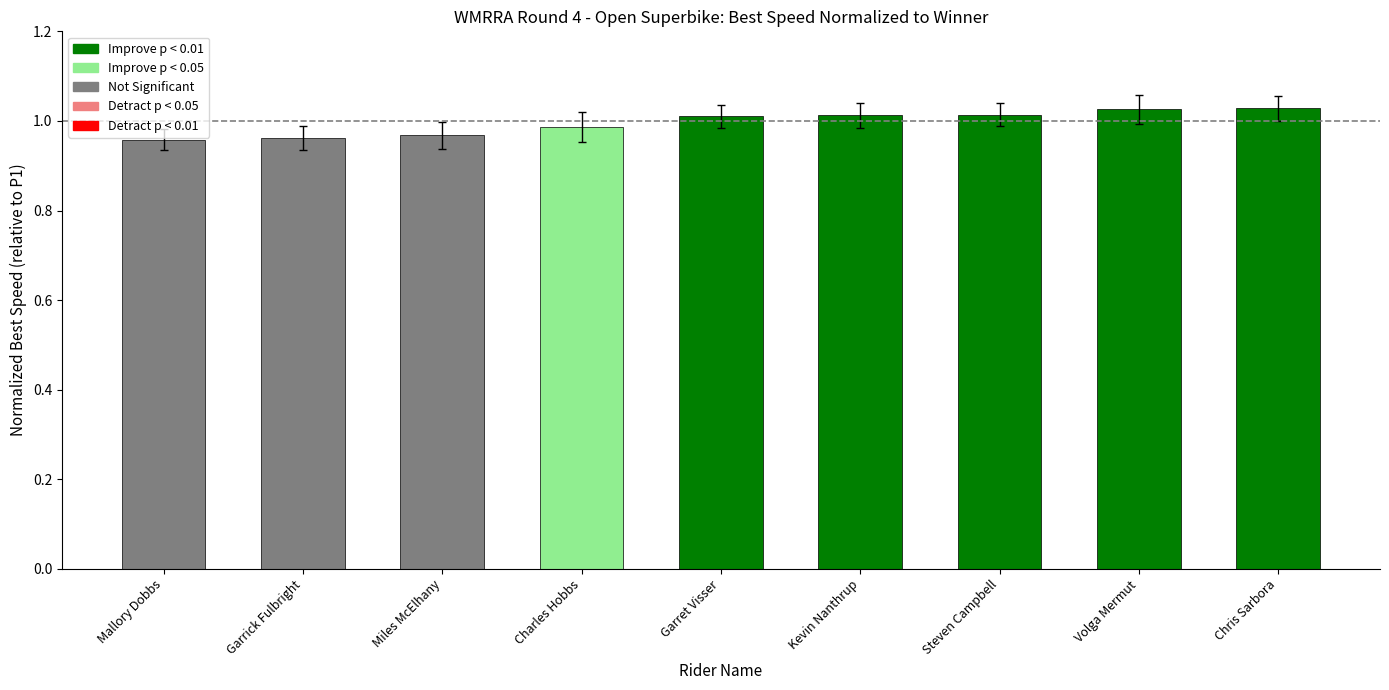

What is the label of the 1st bar from the right?

Chris Sarbora